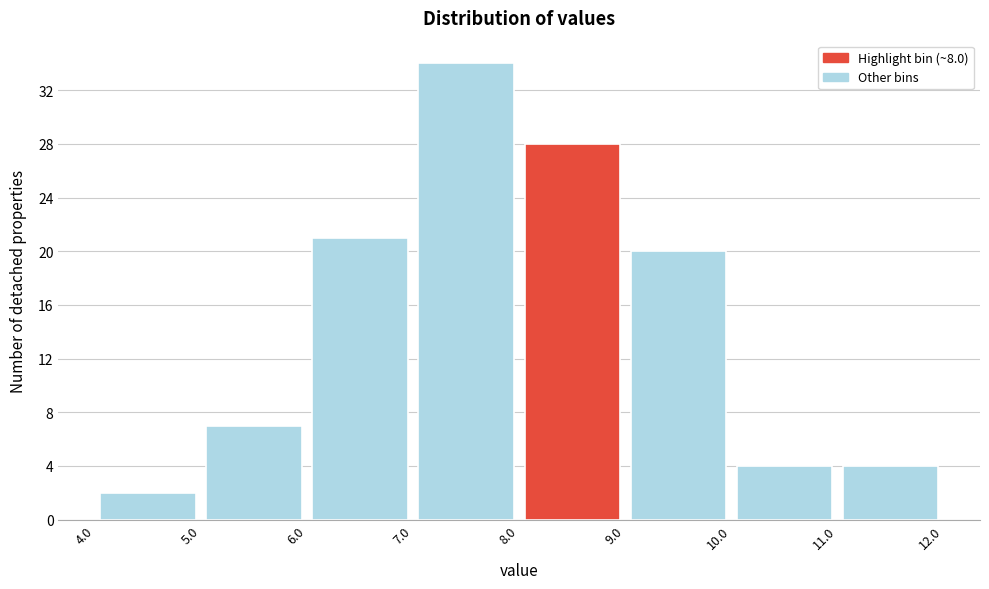

Reading left to right, list every bar in this chart as the range it spans on the x-axis followed by its height. The values are not printed on the chart, so give them approximately, as read against the axis.

4.0 to 5.0: 2
5.0 to 6.0: 7
6.0 to 7.0: 21
7.0 to 8.0: 34
8.0 to 9.0: 28
9.0 to 10.0: 20
10.0 to 11.0: 4
11.0 to 12.0: 4